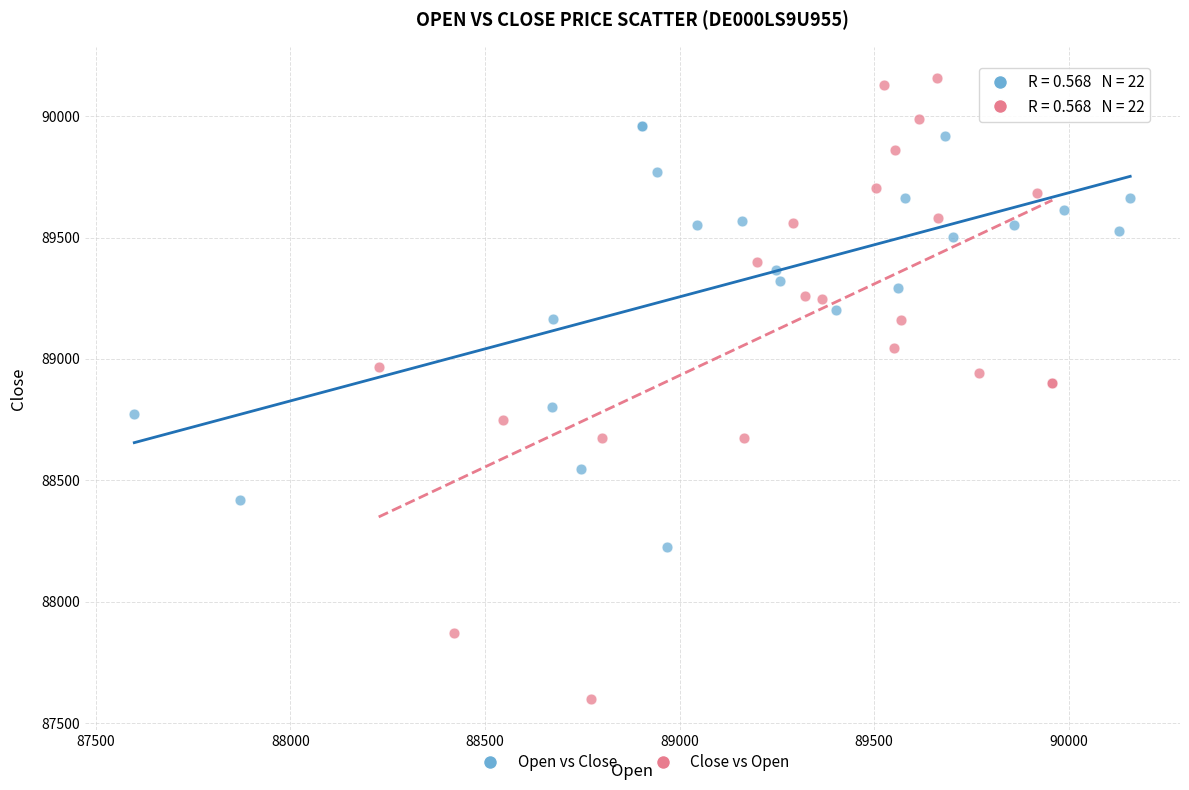

Which series contains the highest Y value?

Close vs Open